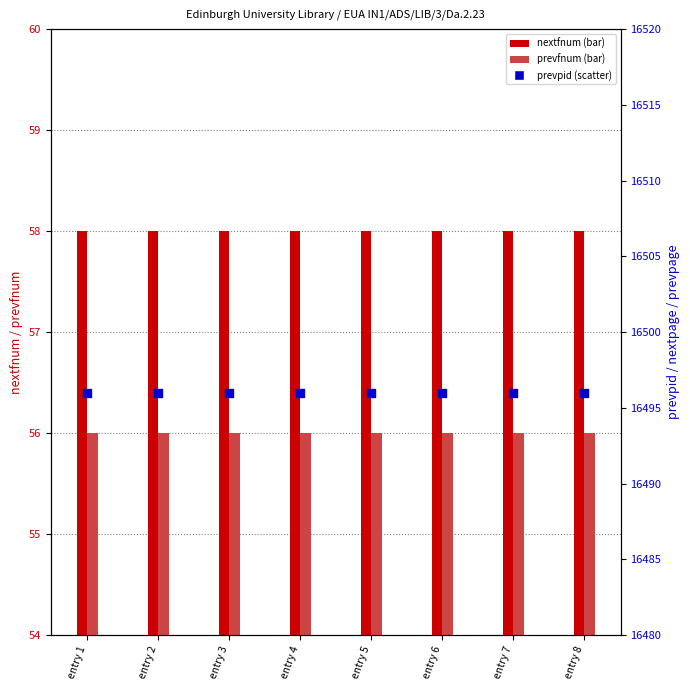

Which series has the widest spread of Y values?

nextfnum